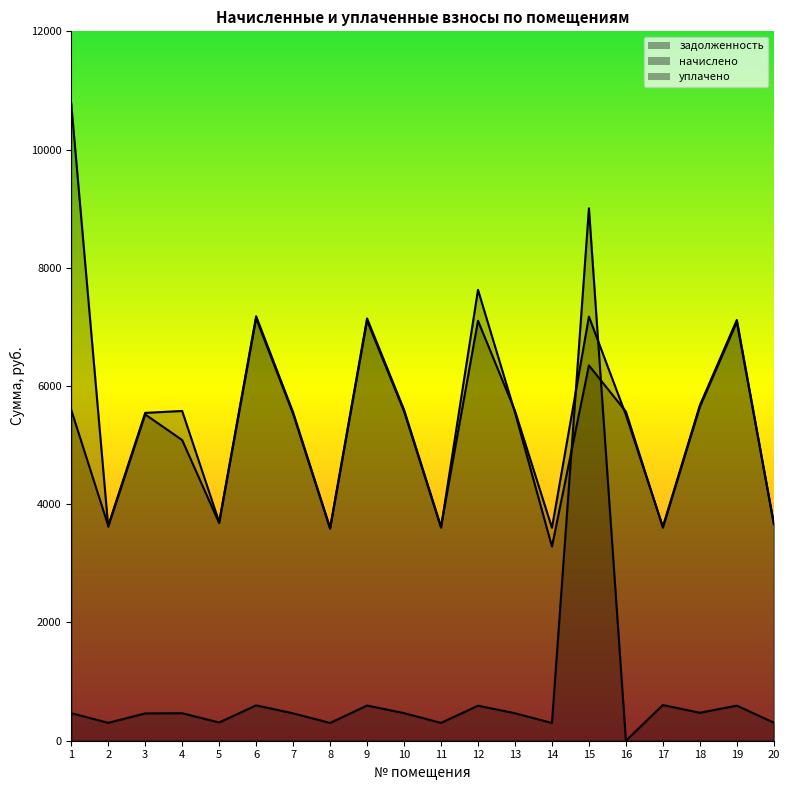

What is the difference between the задолженность values at 15 and 19?

8413.2